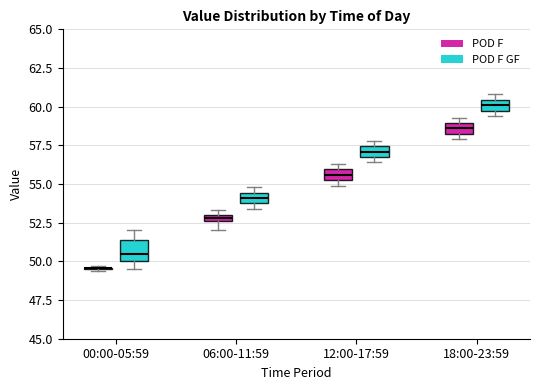

Where is the upper edge of the box for 18:00-23:59 (POD F) on the y-axis? The values are not printed on the chart, so give them approximately, as read against the axis.

59.0